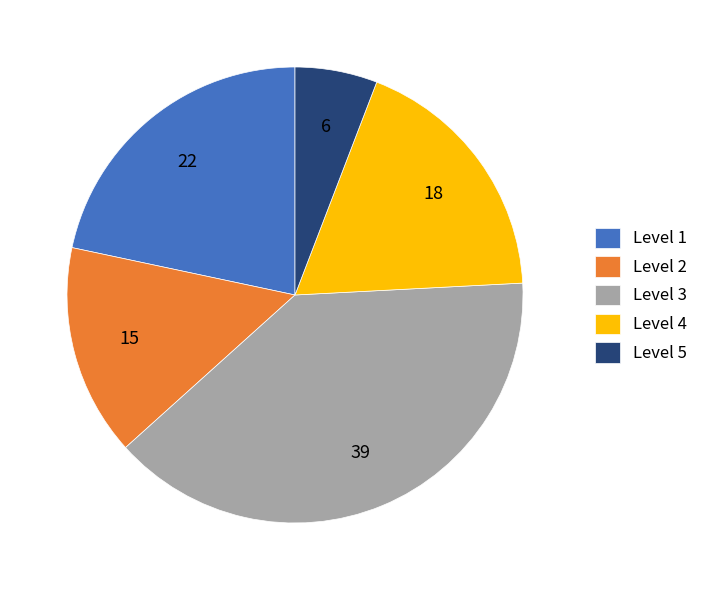

Between Level 4 and Level 5, which is larger?

Level 4